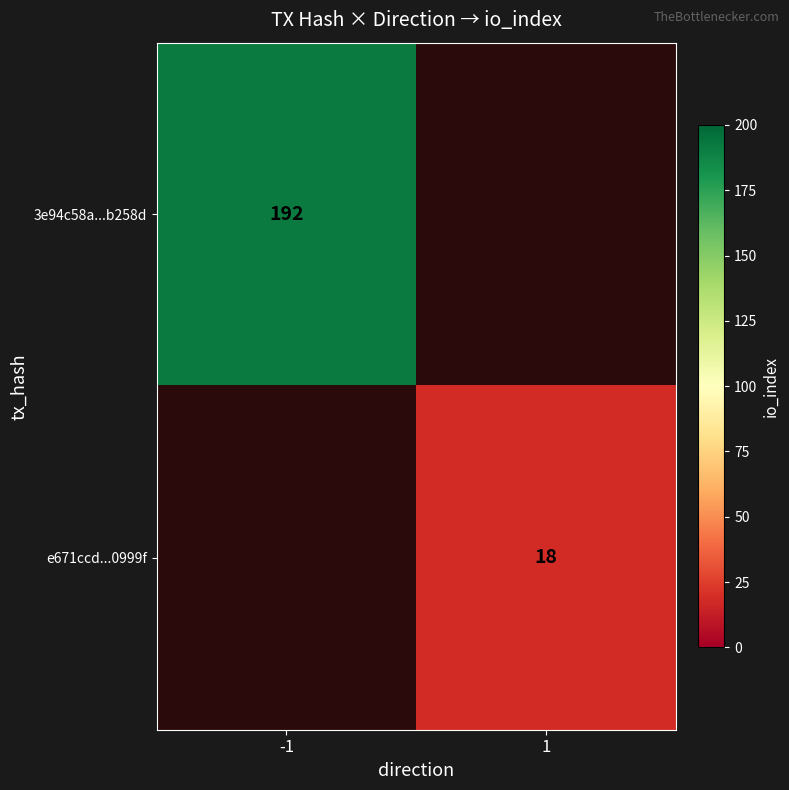

Which category has the highest value across all series?

-1